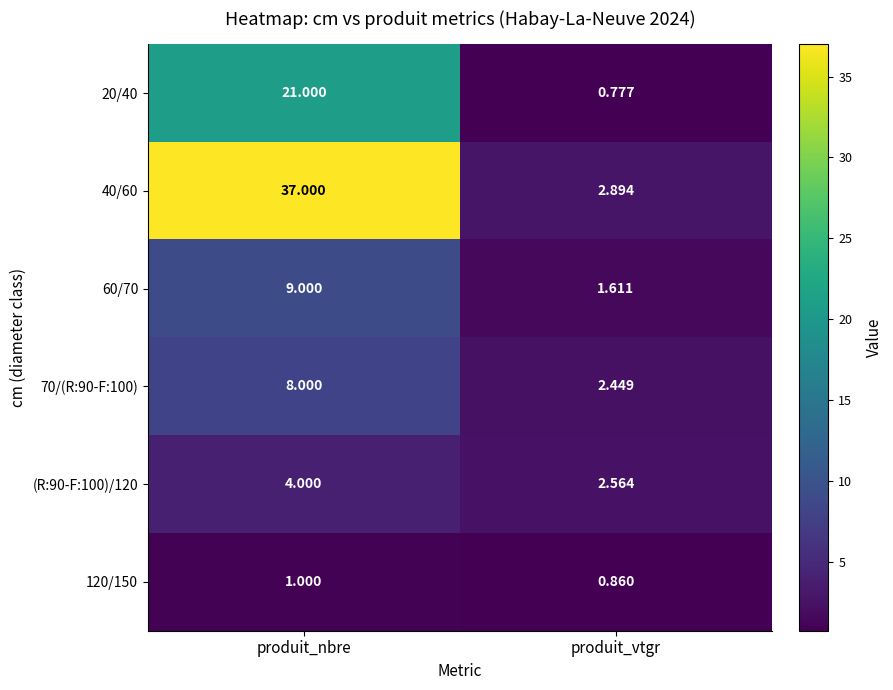

At which category does the chart reach its peak across all series?

produit_nbre